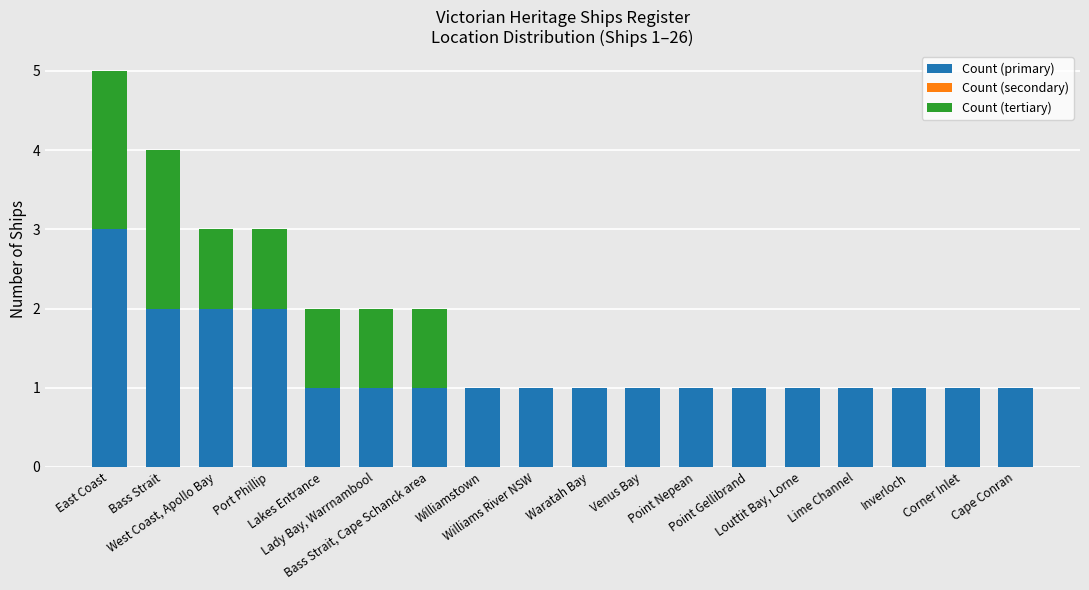

The Count (primary) series shows 1 at Bass Strait, Cape Schanck area. True or false?

False